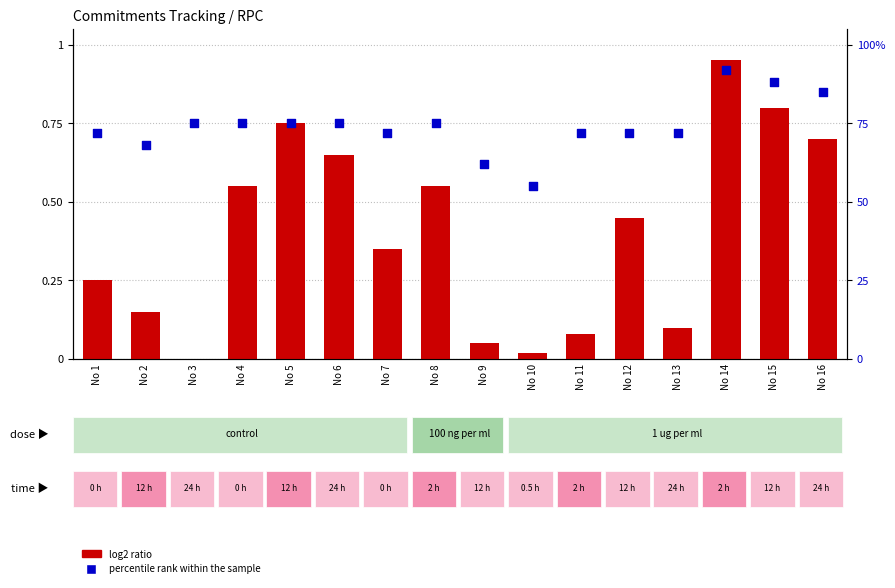

Is the value of log2 ratio at No 14 greater than the value of percentile rank within the sample at No 7?

No